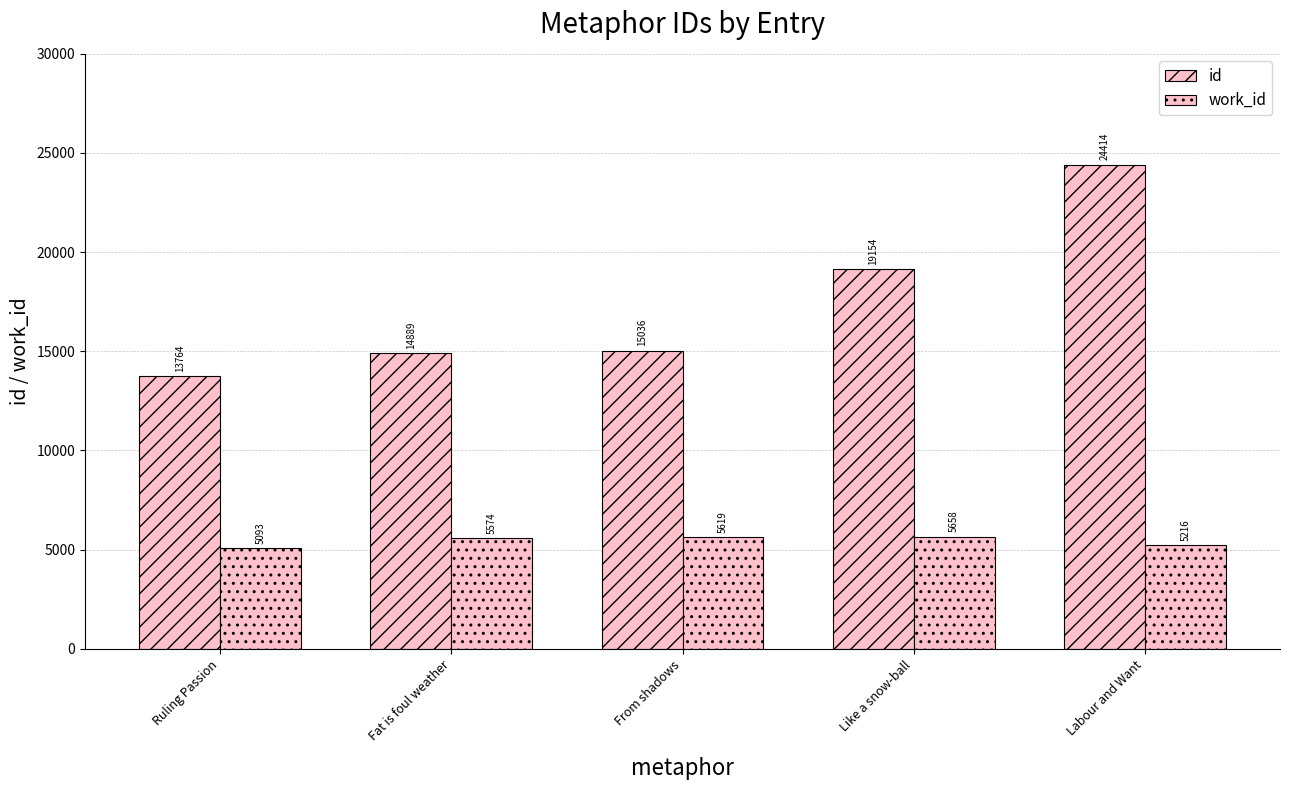

List the series in order of their overall mean, lowest first.

work_id, id